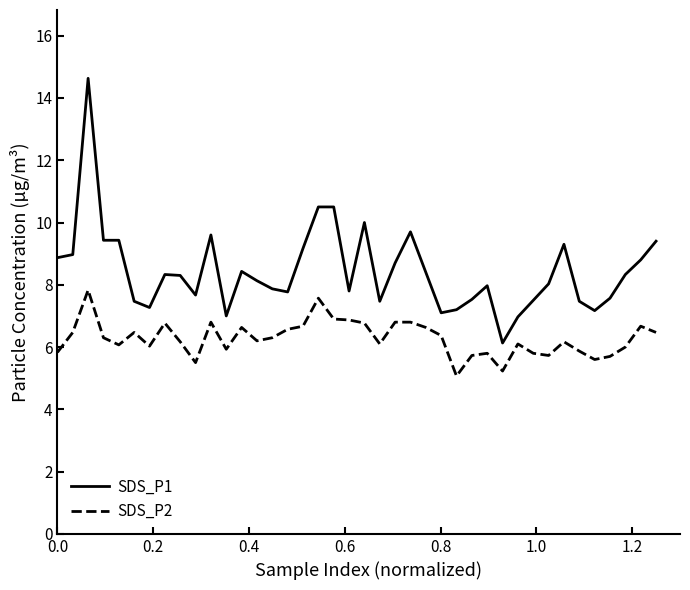

Which series has the largest total across all categories?

SDS_P1